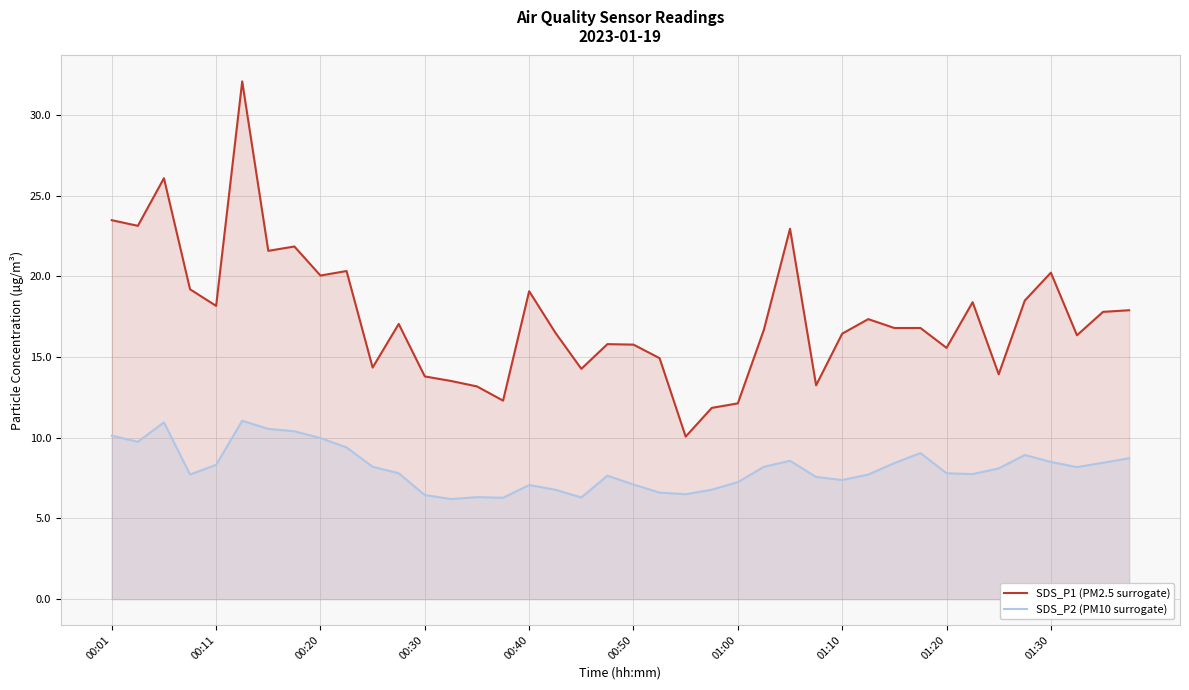

How many data points in SDS_P1 (PM2.5 surrogate) are less than 16?

15